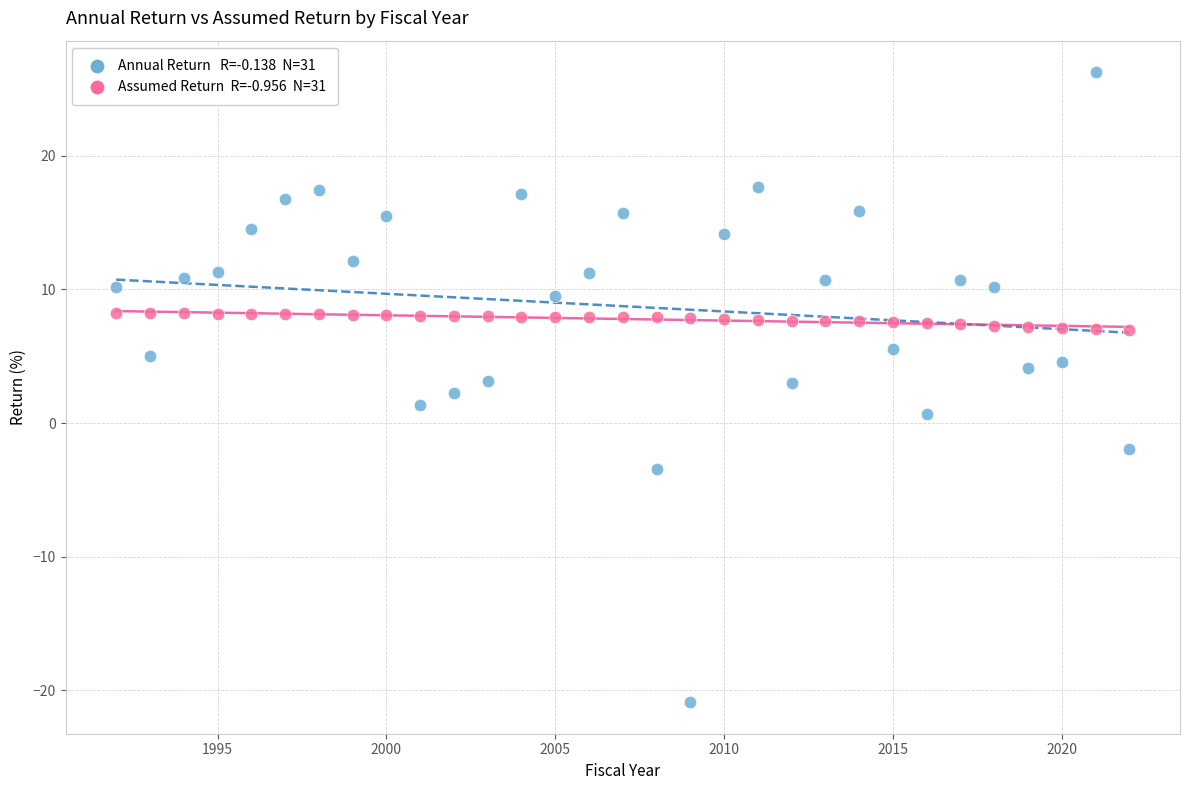

Across all data points, what is the range of X values (max minus min)?

30.0